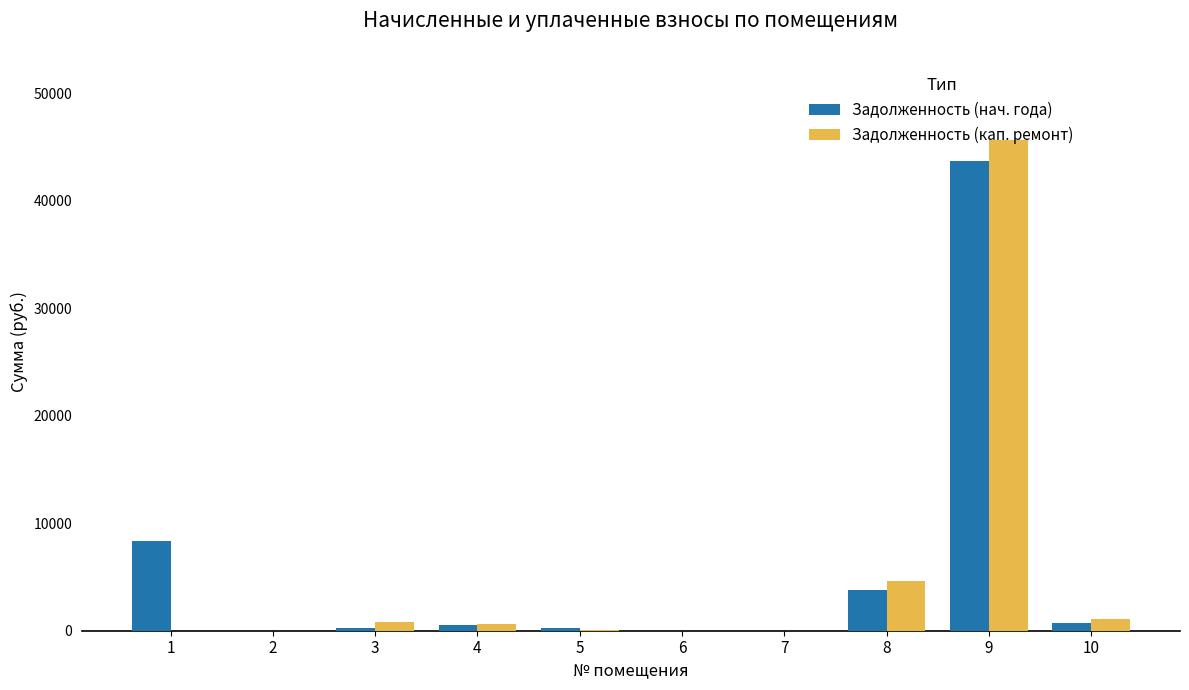

At which category is the sum across all series the highest?

9